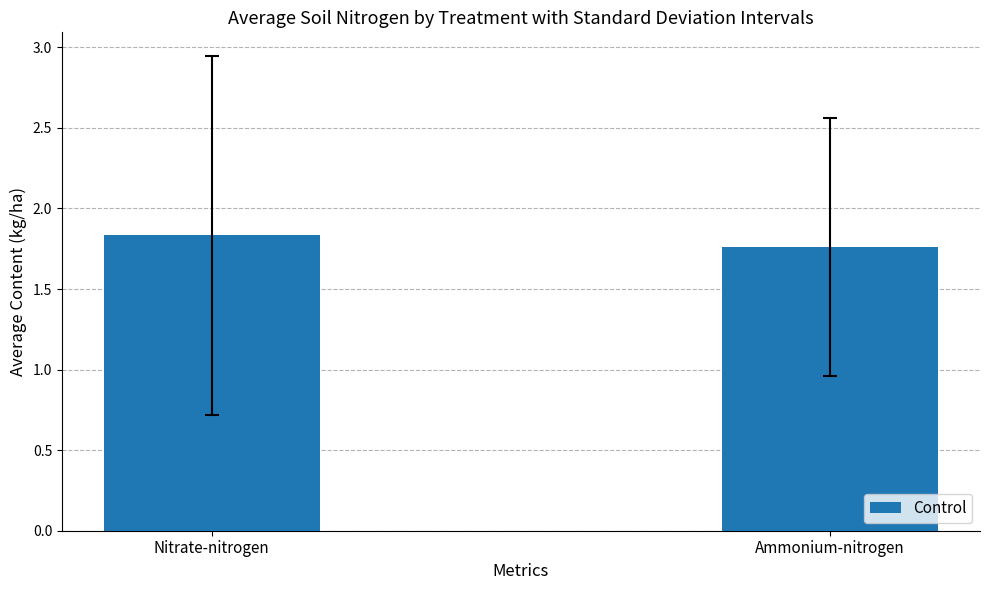

Which category has the lowest value across all series?

Ammonium-nitrogen